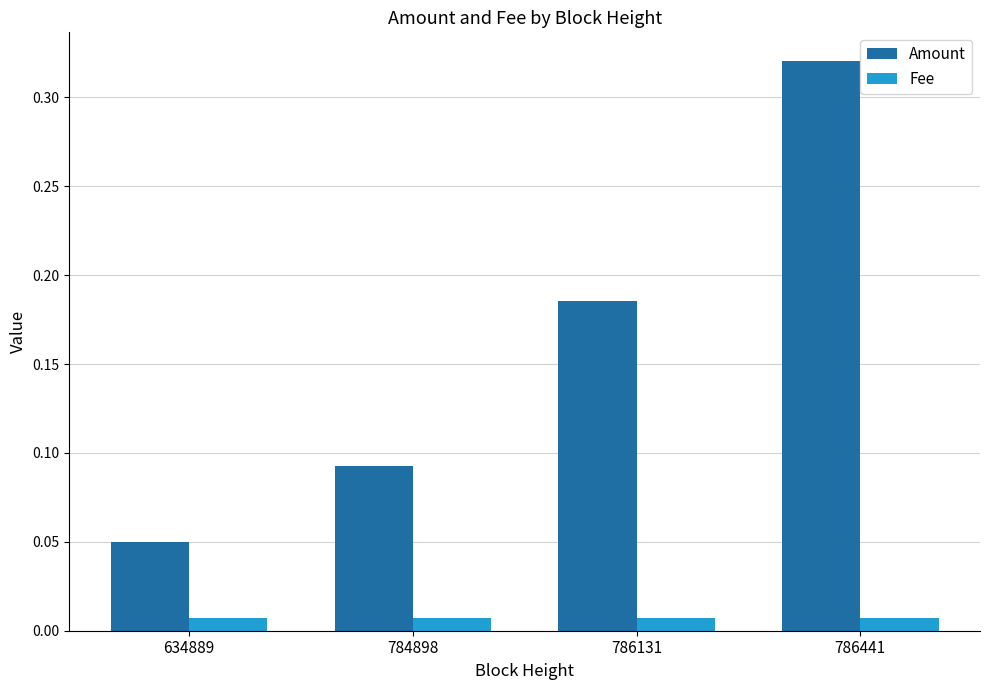

Rank the series by their average value, from lowest to highest.

Fee, Amount